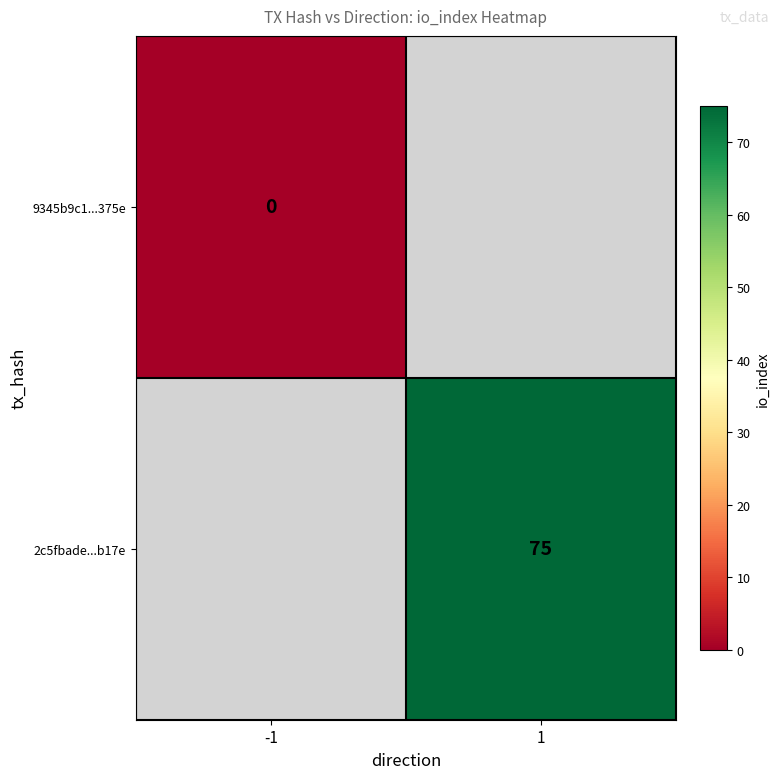

Is the value of 9345b9c1...375e at -1 greater than the value of 2c5fbade...b17e at 1?

No